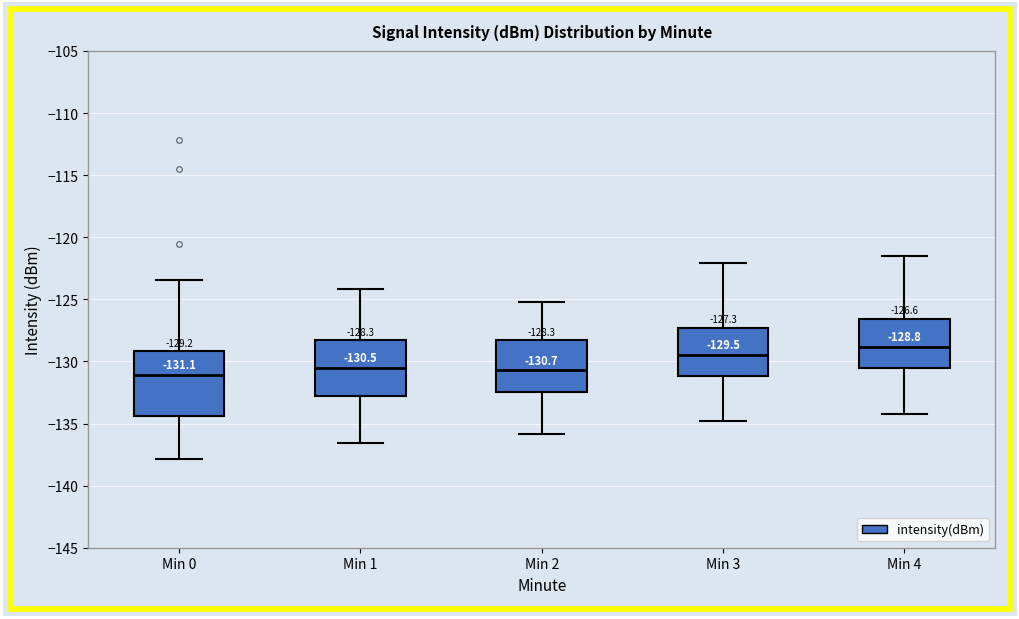

Comparing the boxes themselves (not the whiskers), which one is the tallest?

Min 0